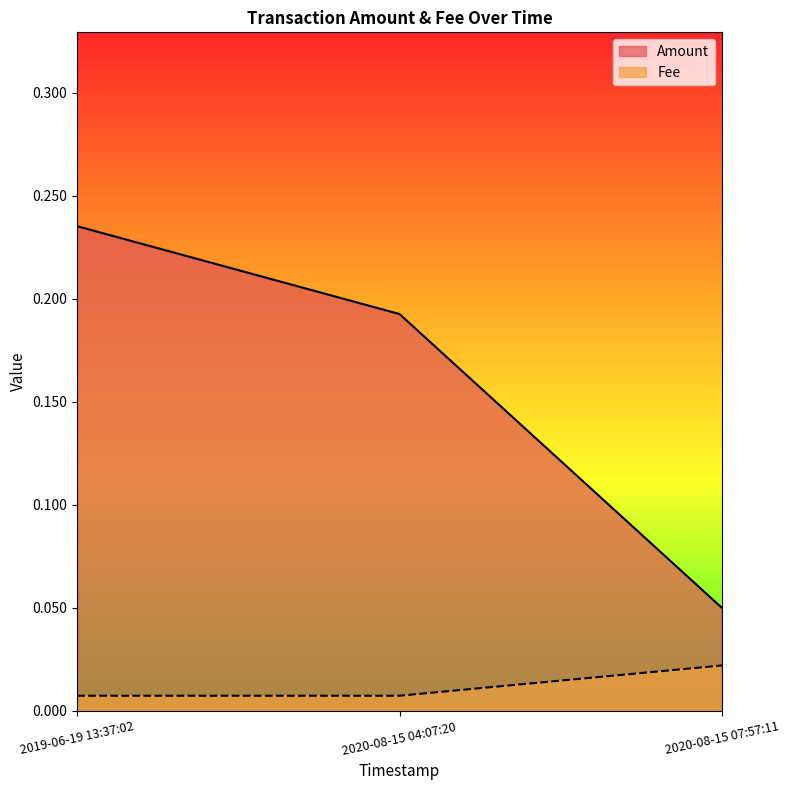

What is the lowest value of the Amount series?

0.1